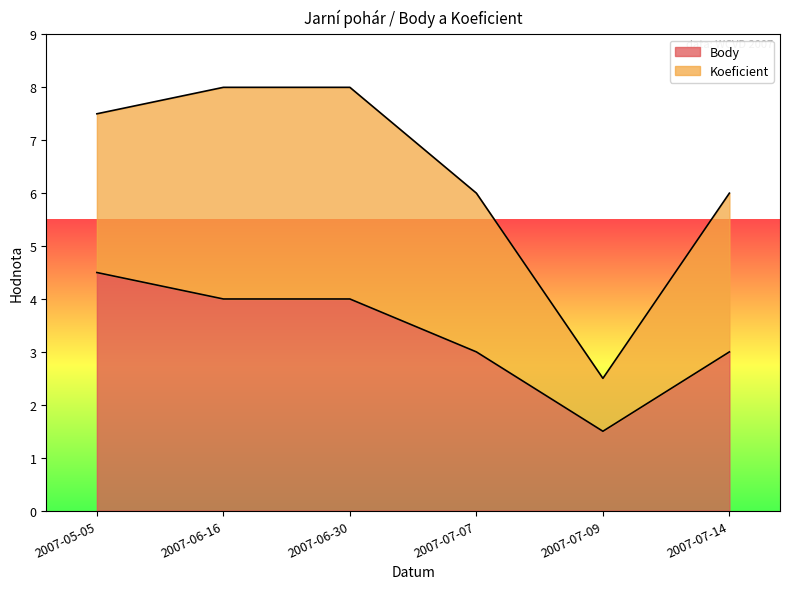

Rank the categories by value from highest to lowest.

2007-05-05, 2007-06-16, 2007-06-30, 2007-07-07, 2007-07-14, 2007-07-09